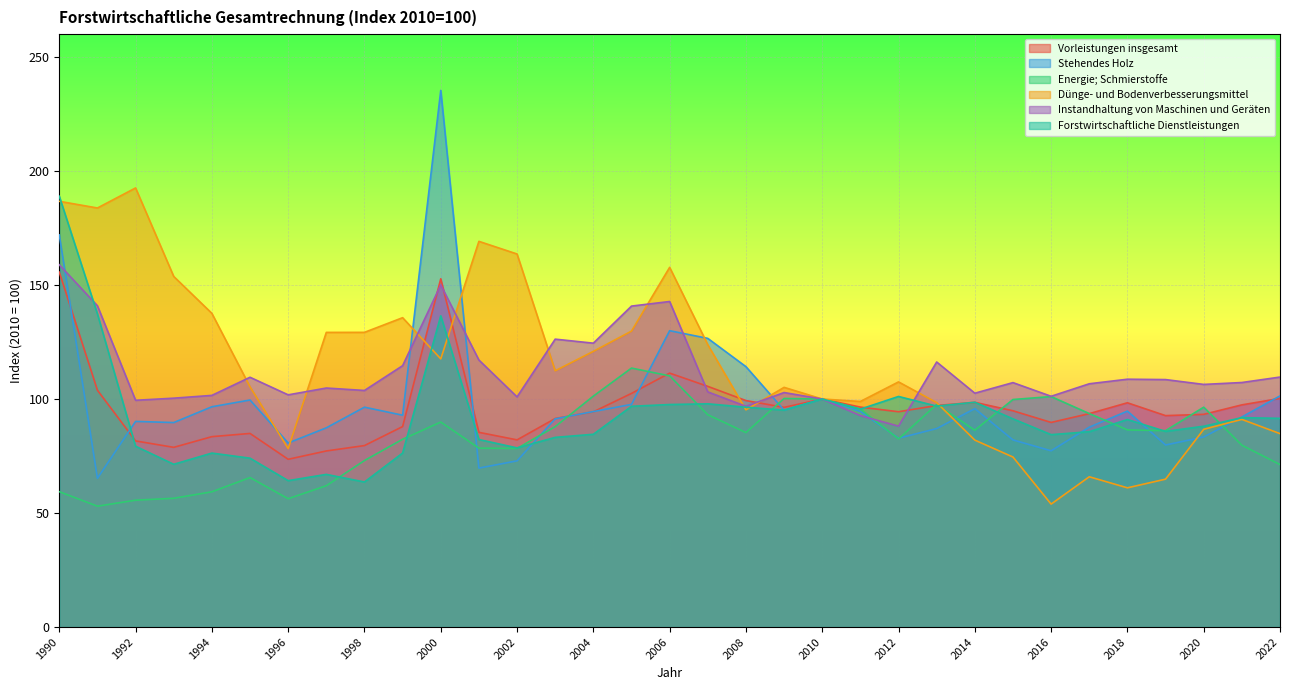

At which label does Vorleistungen insgesamt first exceed 94?

1990